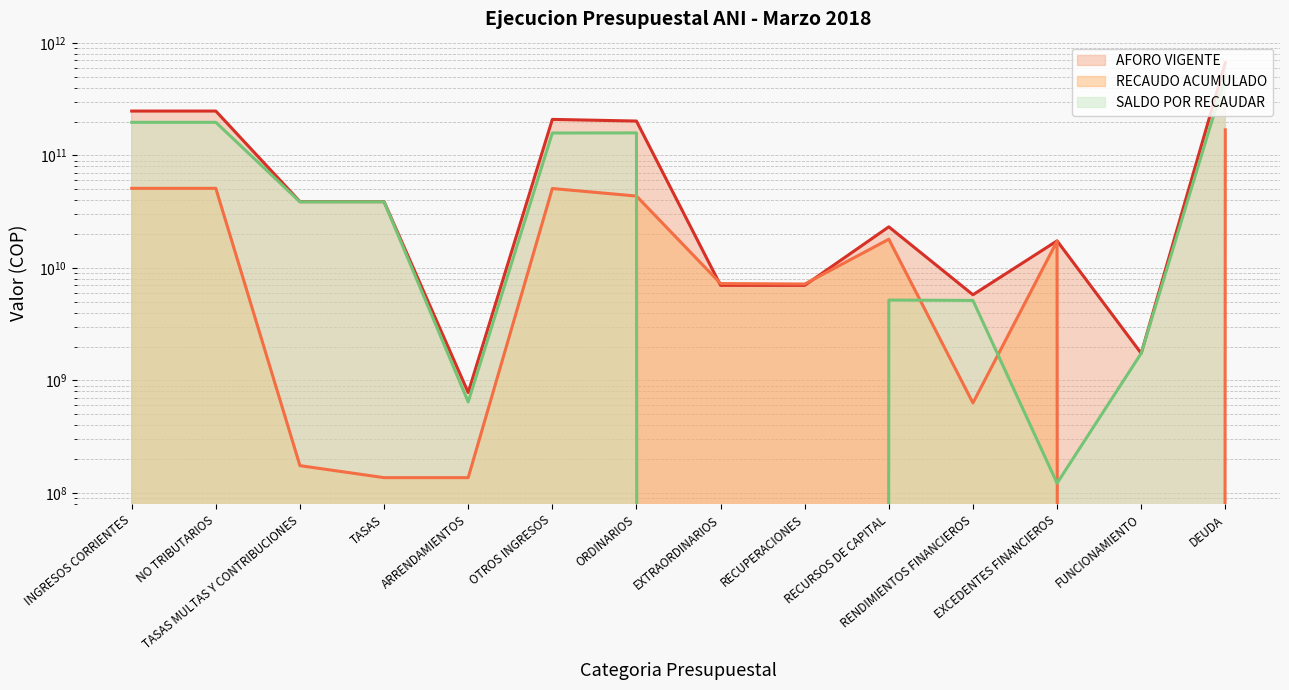

How many series are shown in this chart?

3